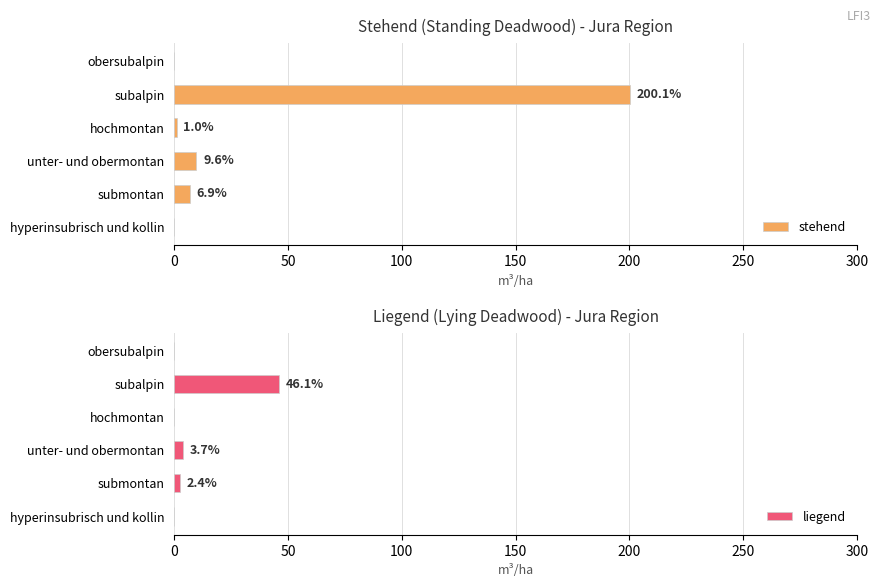

What is the value of the liegend bar at the 4th from the left?

3.7